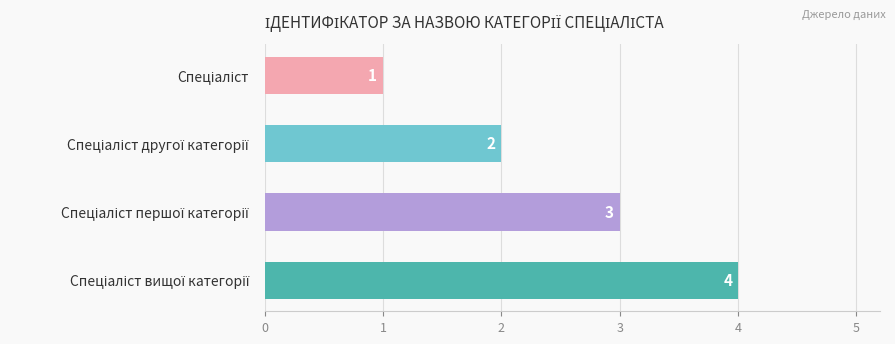

What is the sum of all values?

10